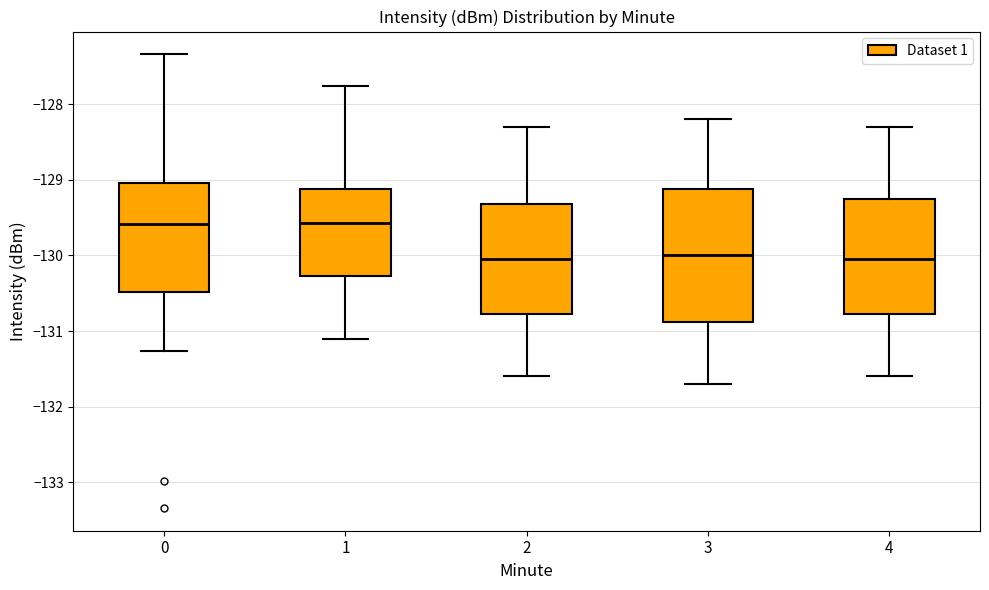

Where is the upper edge of the box at x = 1 on the y-axis? The values are not printed on the chart, so give them approximately, as read against the axis.

-129.1